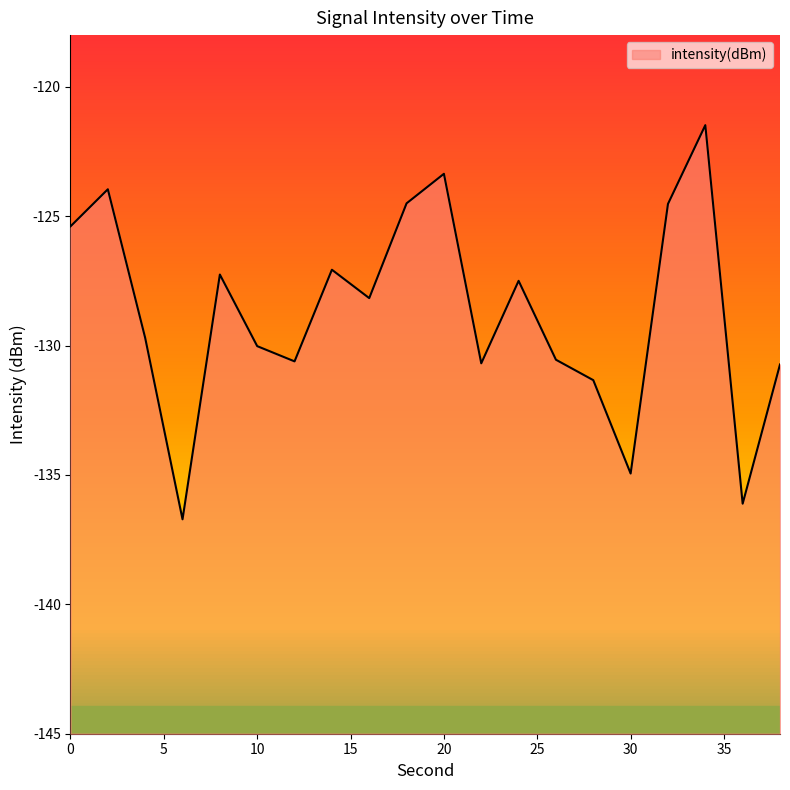

Where is the data nearest to the value -129?

4